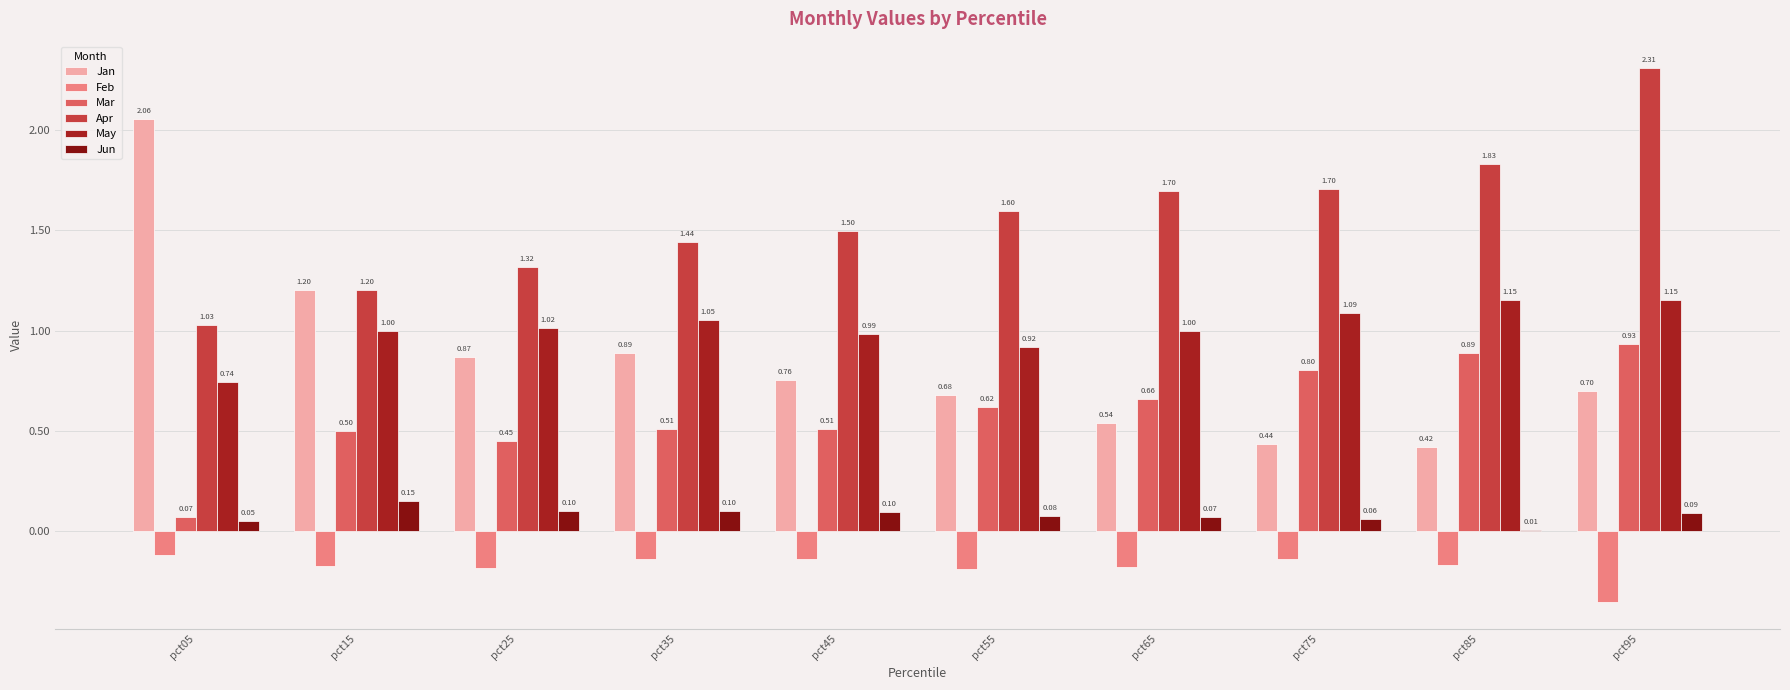

What is the value of the Mar bar at the 3rd from the left?

0.5